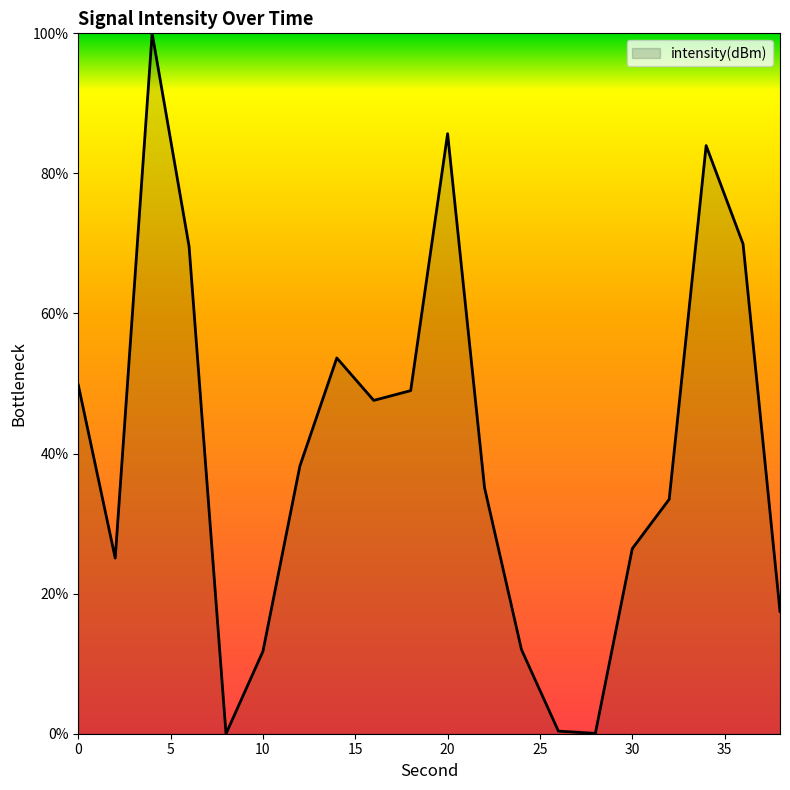

What is the difference between the maximum and minimum values?

100.0